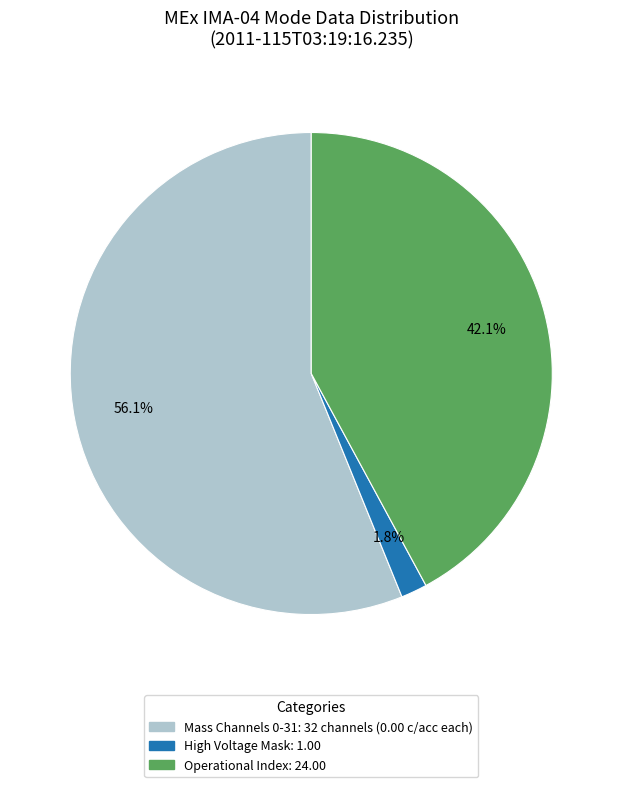

Count the number of slices in the pie.

3